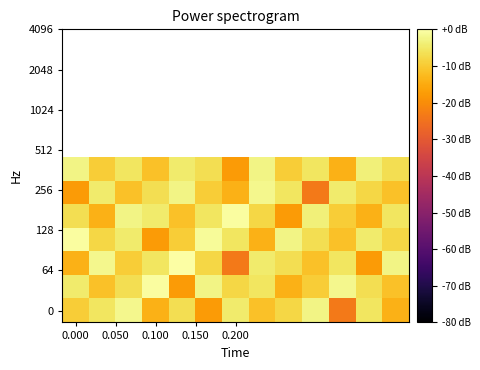

How many distinct data groups are displayed?

7